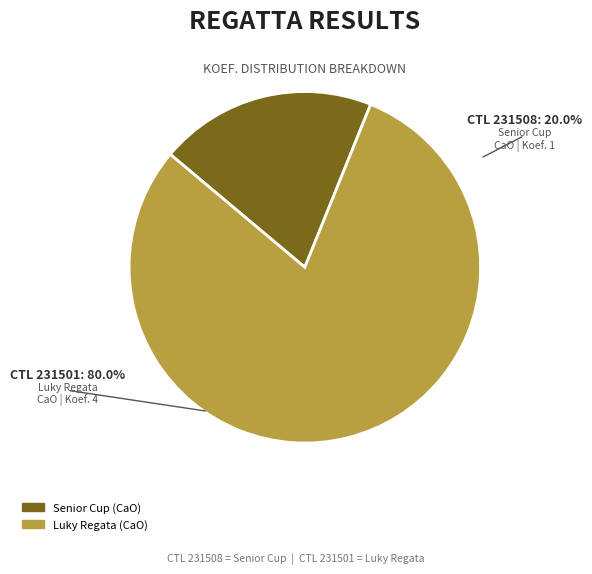

Rank the categories by value from lowest to highest.

Senior Cup (CaO), Luky Regata (CaO)